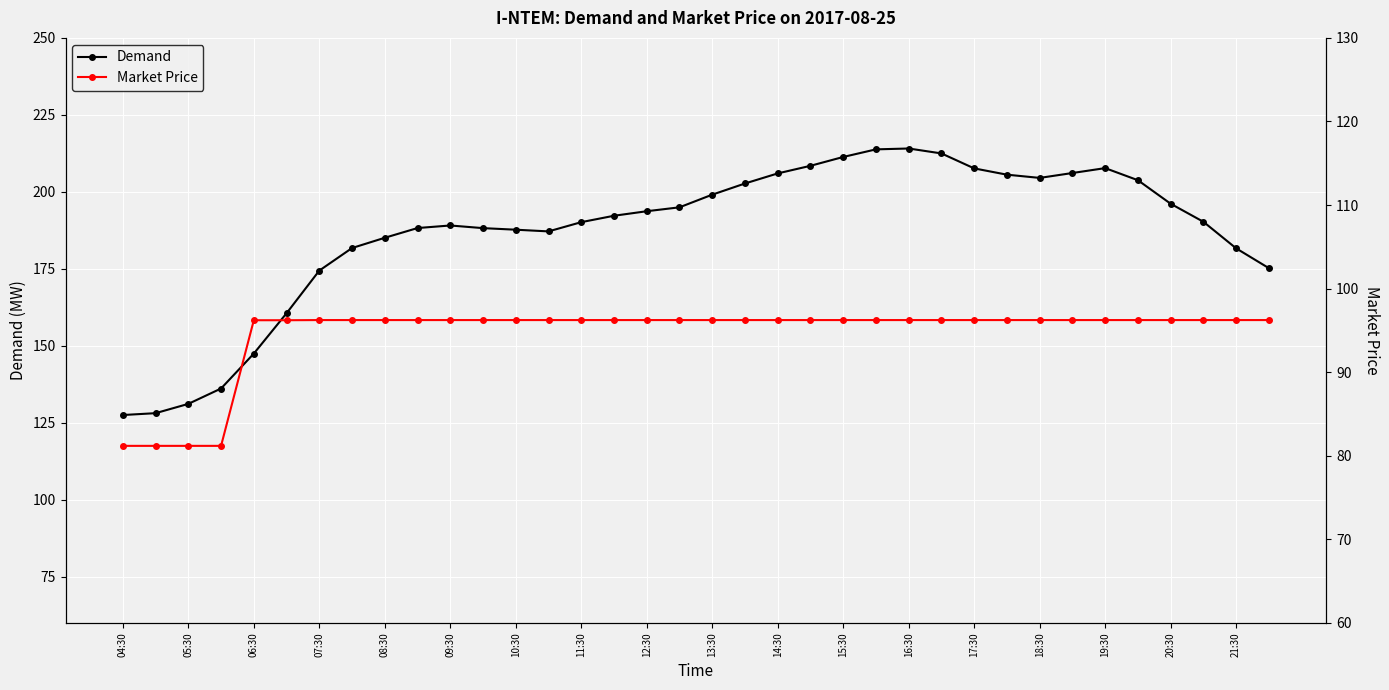

What is the minimum value for Demand?

127.5